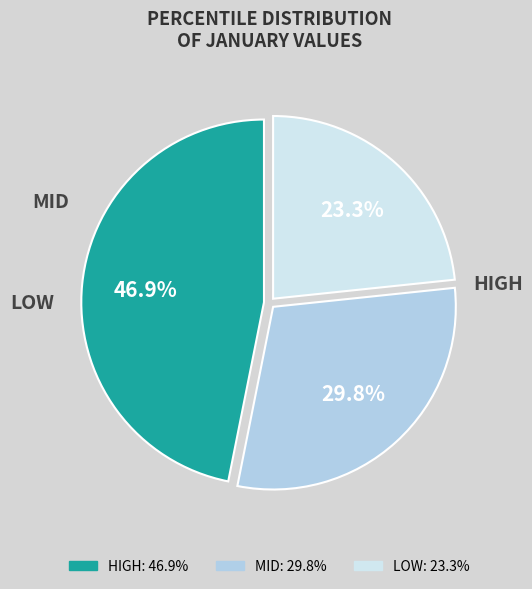

Is there any slice that represents more than half of the pie?

No